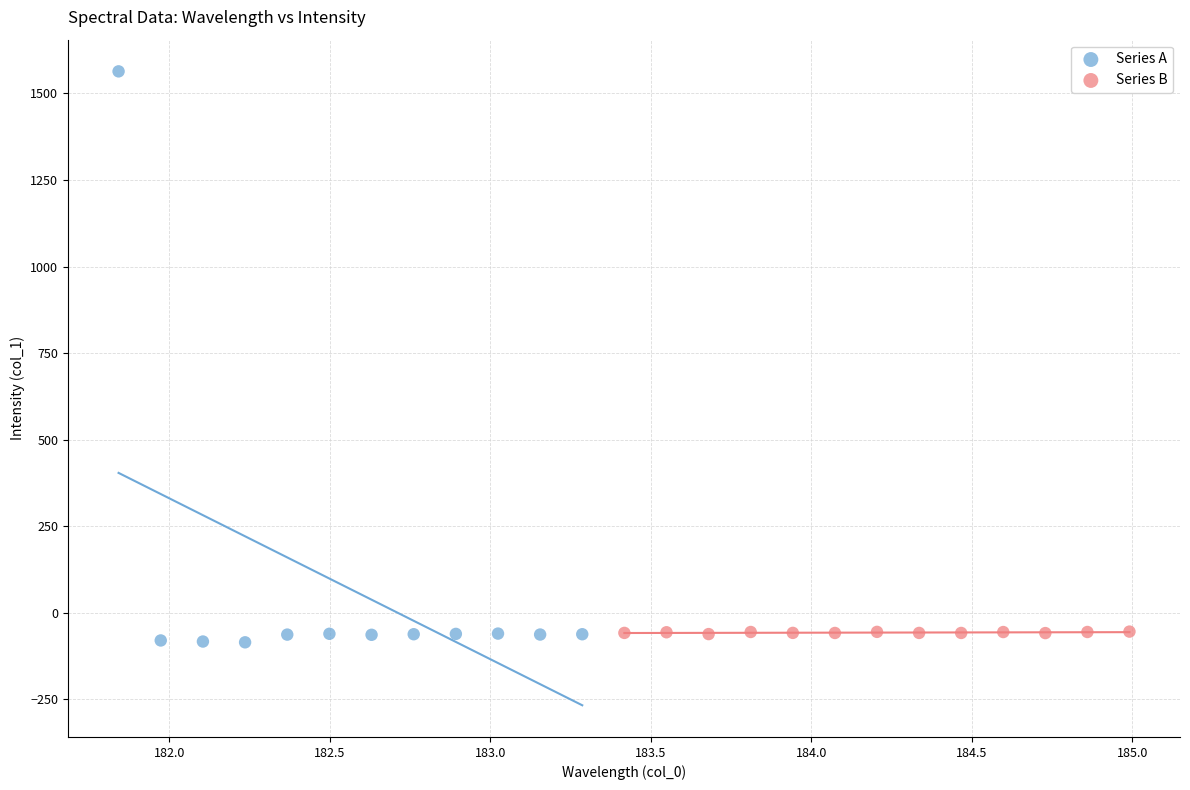

Which series reaches the minimum Y coordinate?

Series A